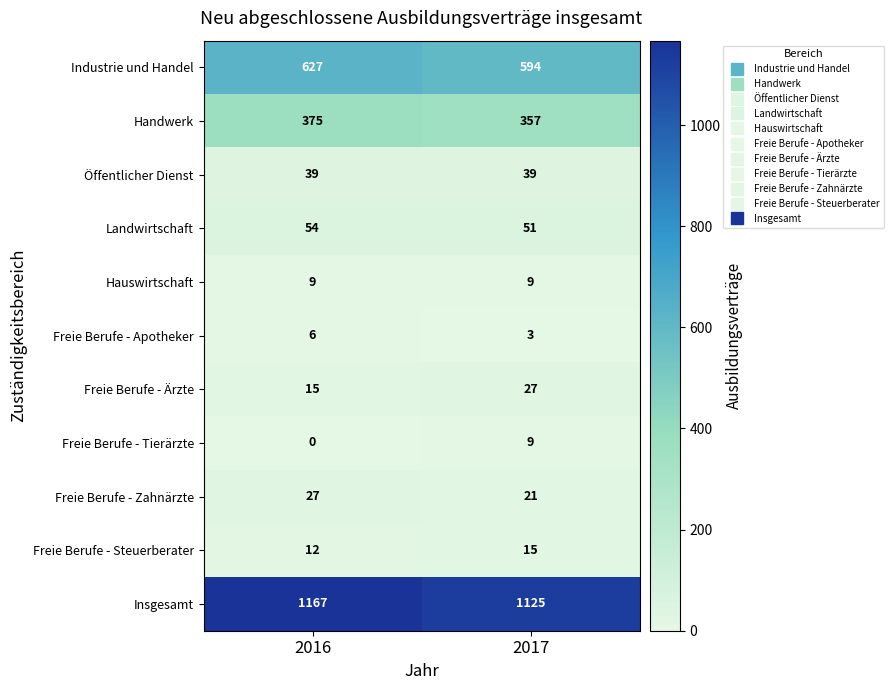

What is the total value across all series at 2016?

2331